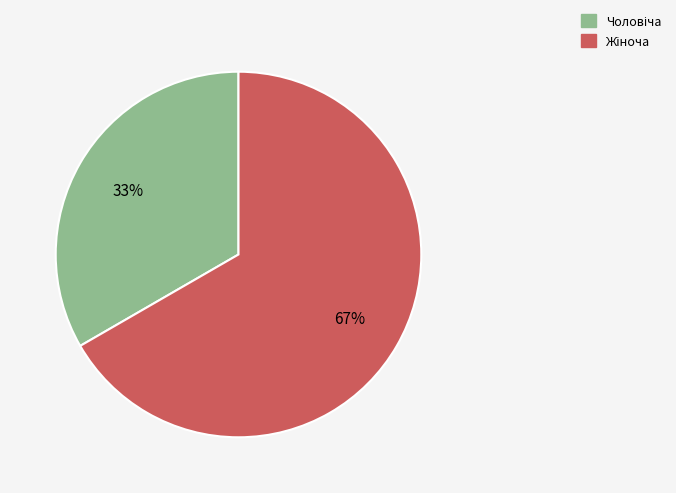

To the nearest percent, what is the average slice percentage?

50%